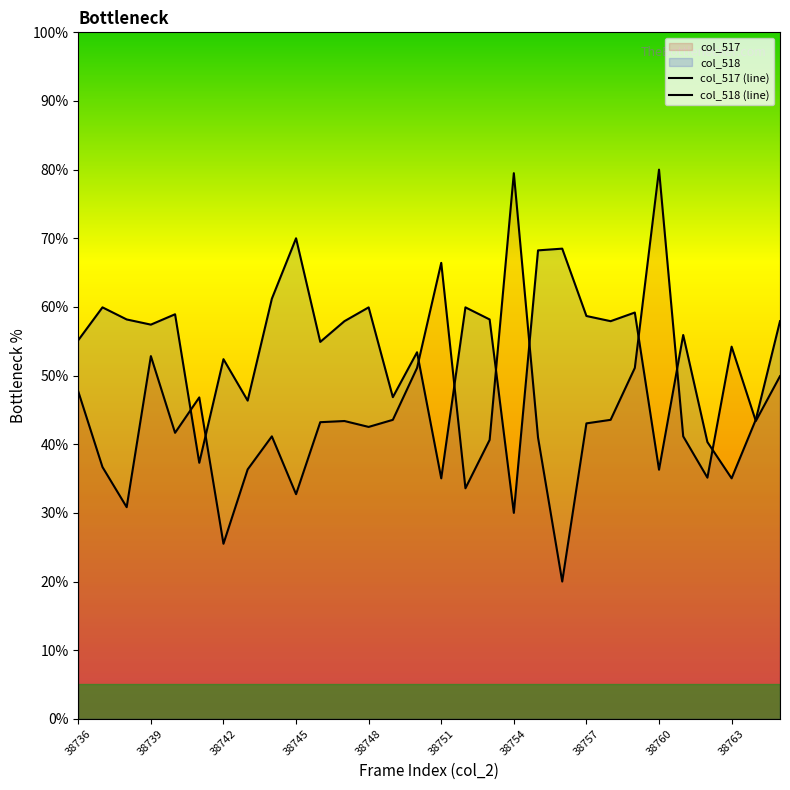

At 25, list the series in order from smallest to largest.

col_517 (line), col_518 (line)